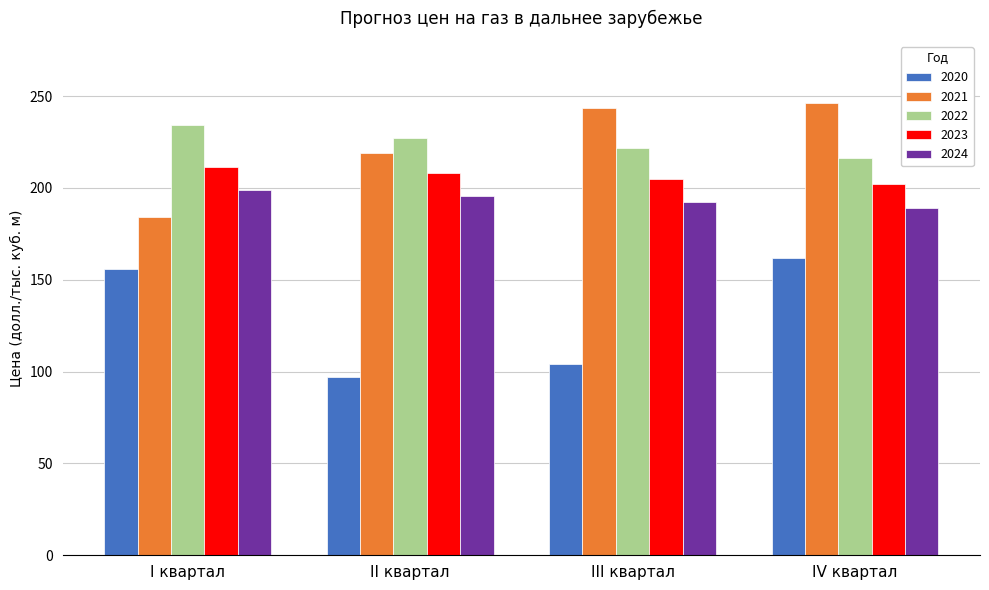

At III квартал, list the series in order from largest to smallest.

2021, 2022, 2023, 2024, 2020